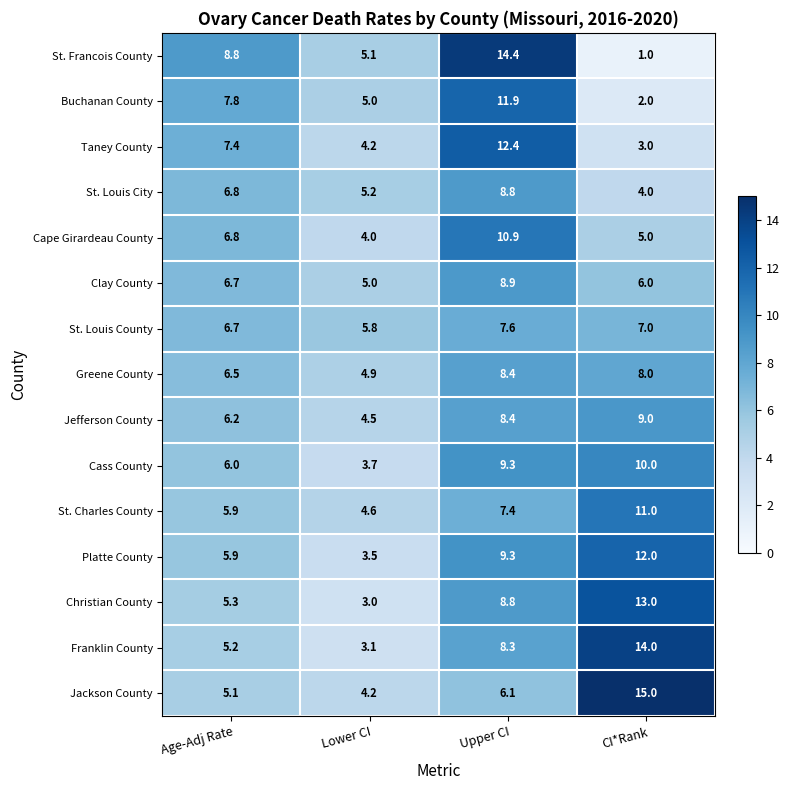

What is the difference between the Platte County values at Age-Adj Rate and Lower CI?

2.4